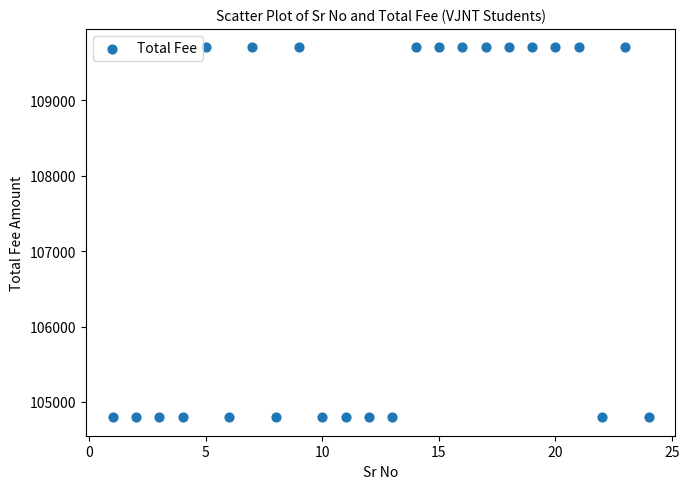

What is the range of X values (max minus min)?

23